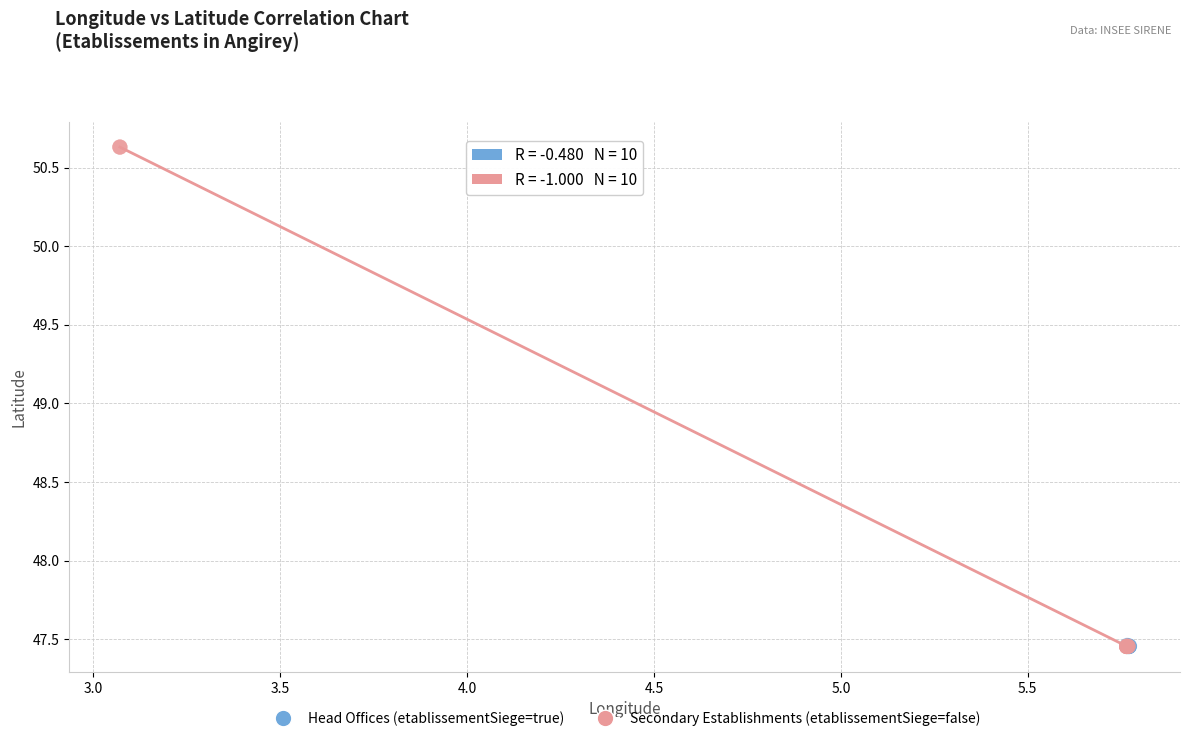

Which series has the widest spread of Y values?

Secondary Establishments (etablissementSiege=false)